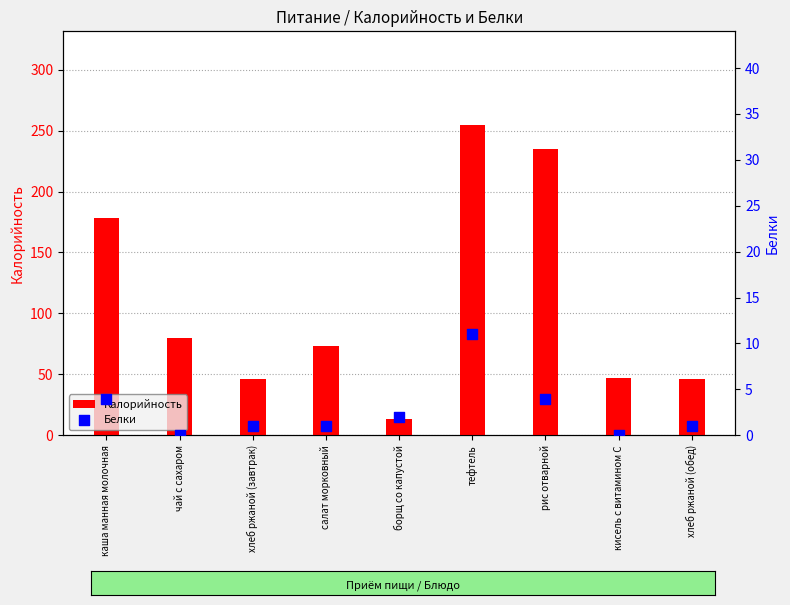

Which series has the largest total across all categories?

Калорийность